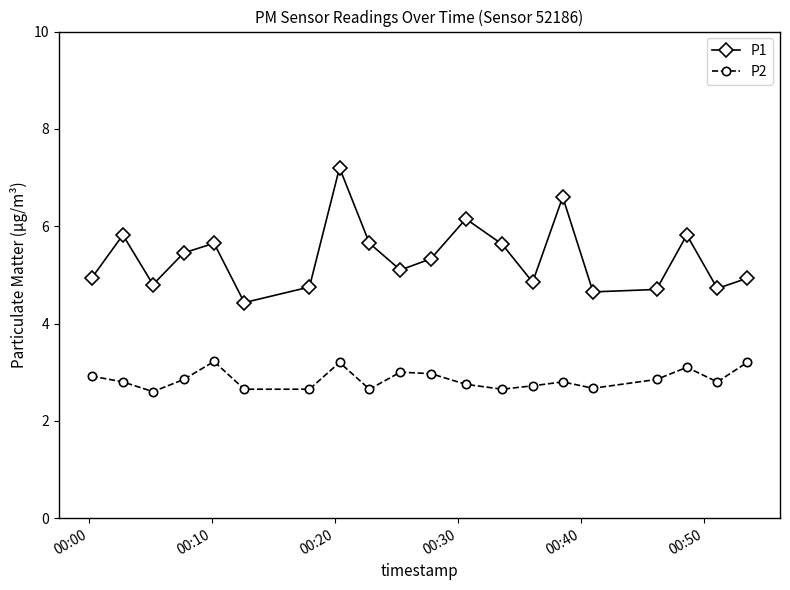

How many interior local valleys does the P1 series have?

6